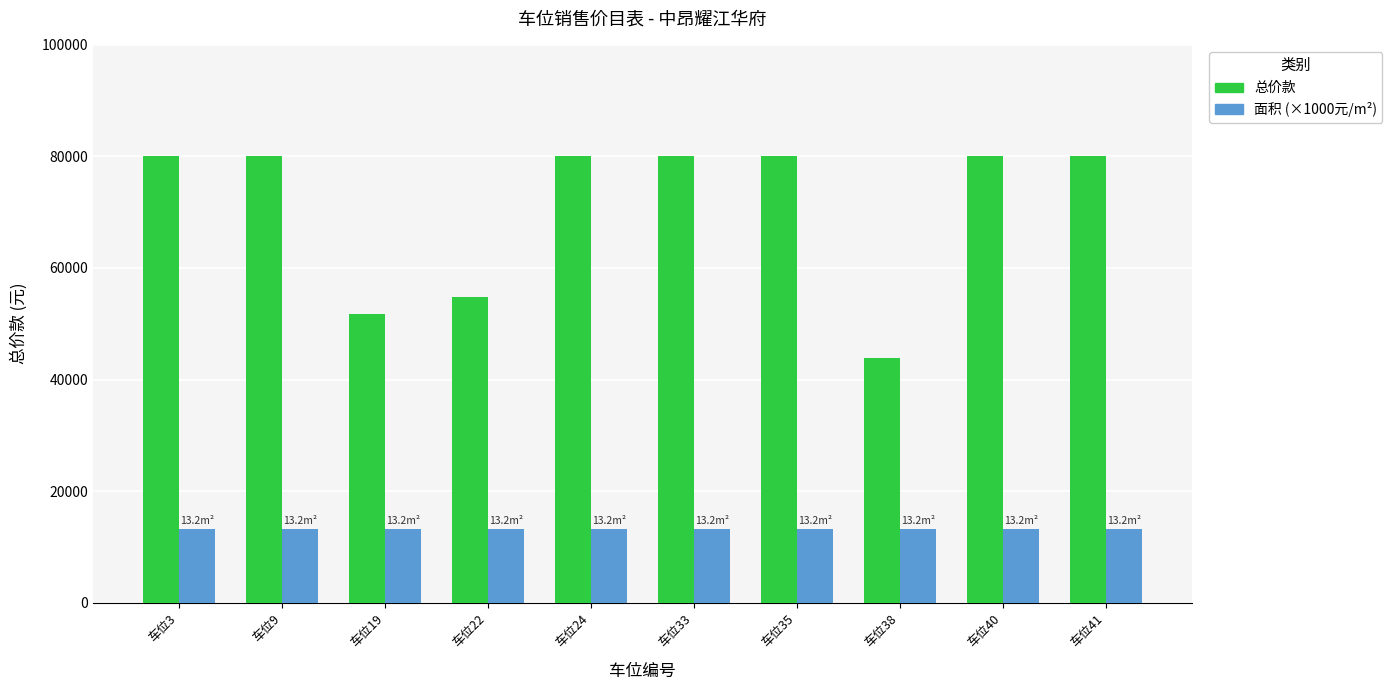

List the series in order of their overall mean, lowest first.

面积 (×1000元/m²), 总价款